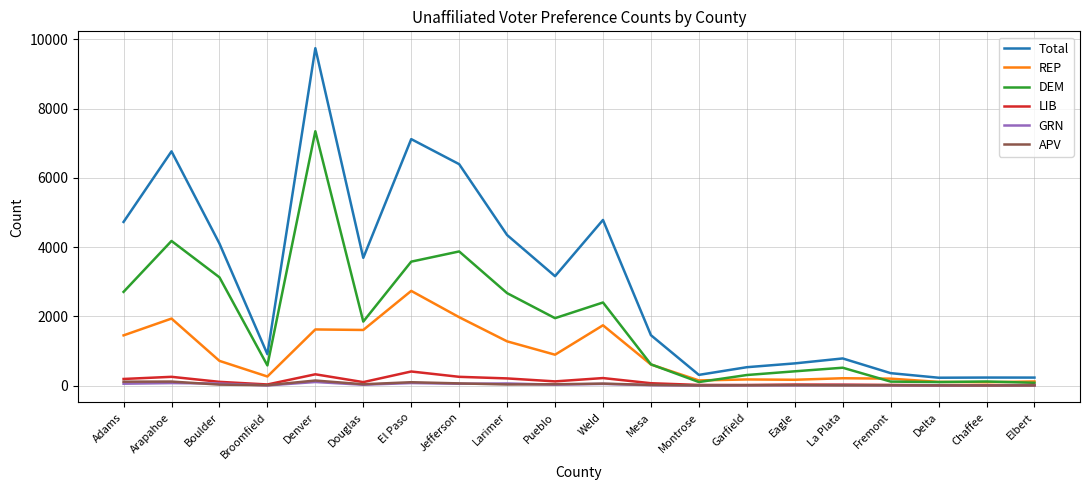

Which series has the widest spread of values?

Total